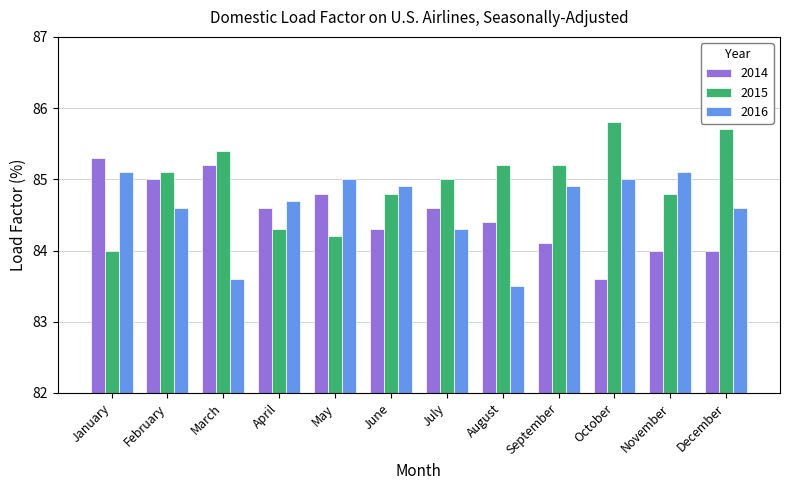

True or false: 2015 has a value of 36.0 at August.

False